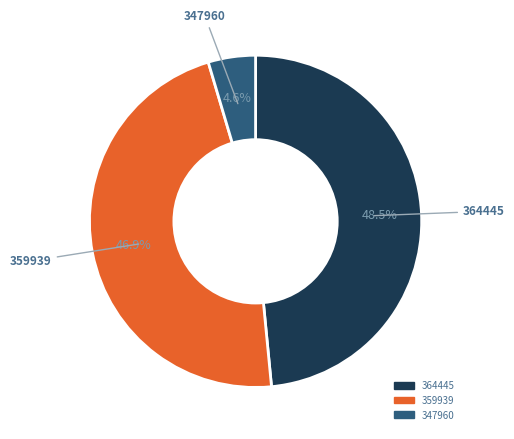

Does any single category account for the majority?

No